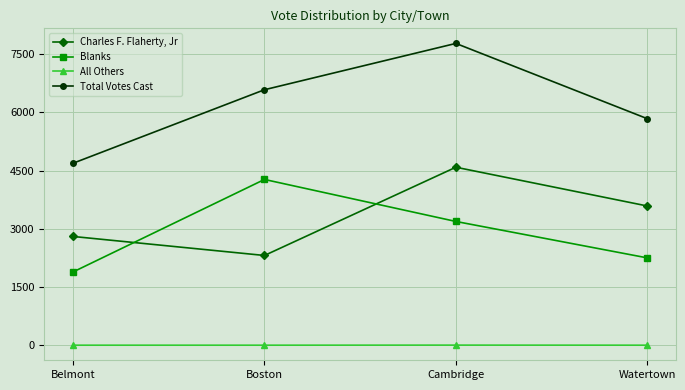

At which category does Blanks reach its first local peak?

Boston